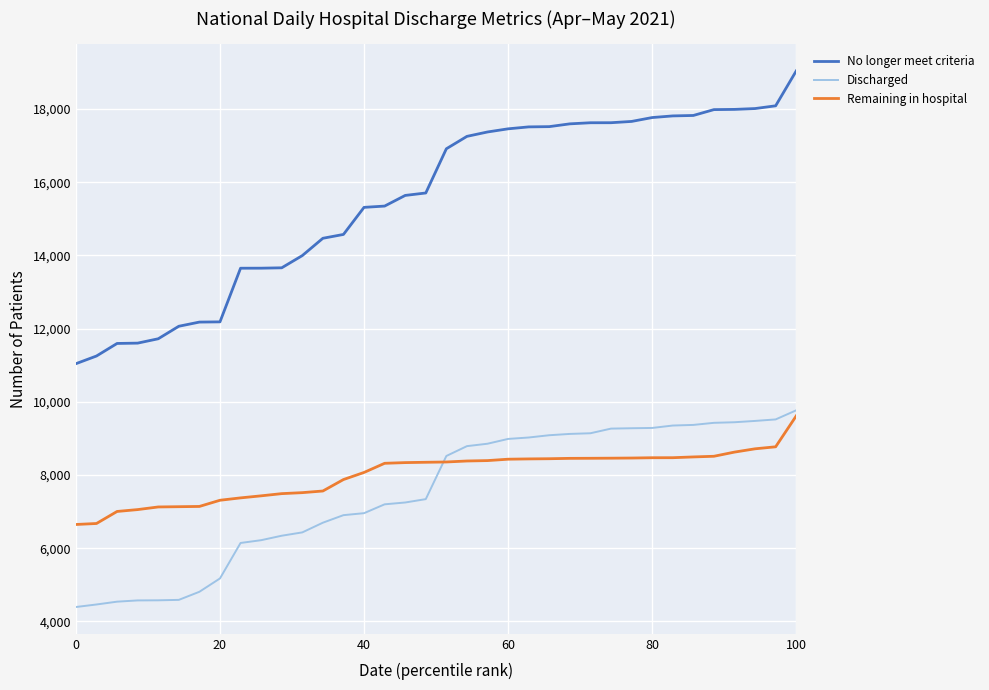

True or false: No longer meet criteria and Discharged cross at least once.

False